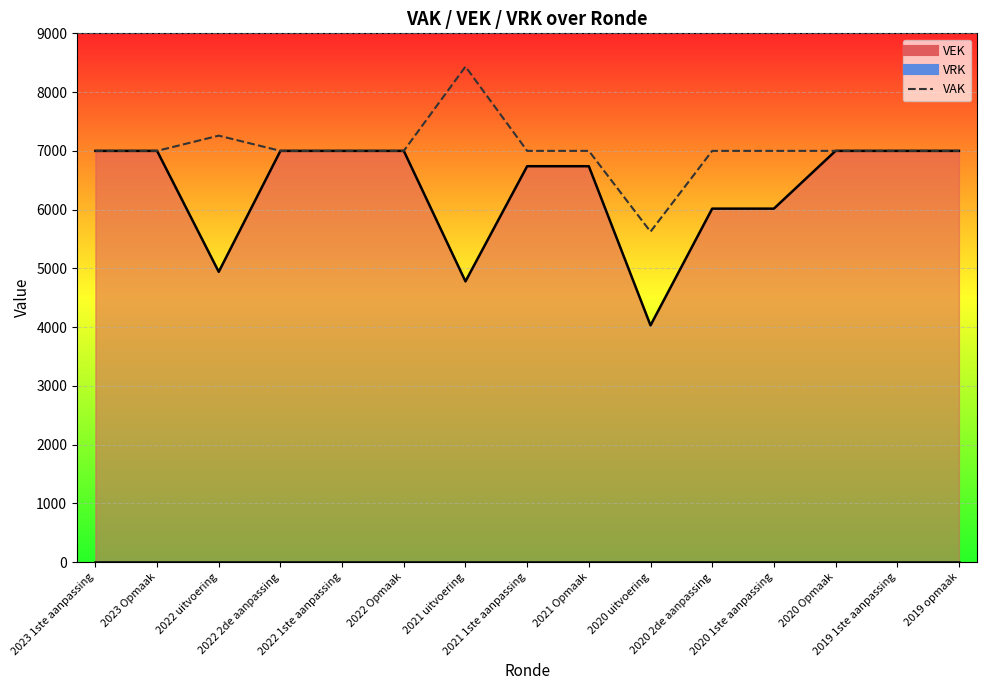

What position from the left is 2020 uitvoering?

10